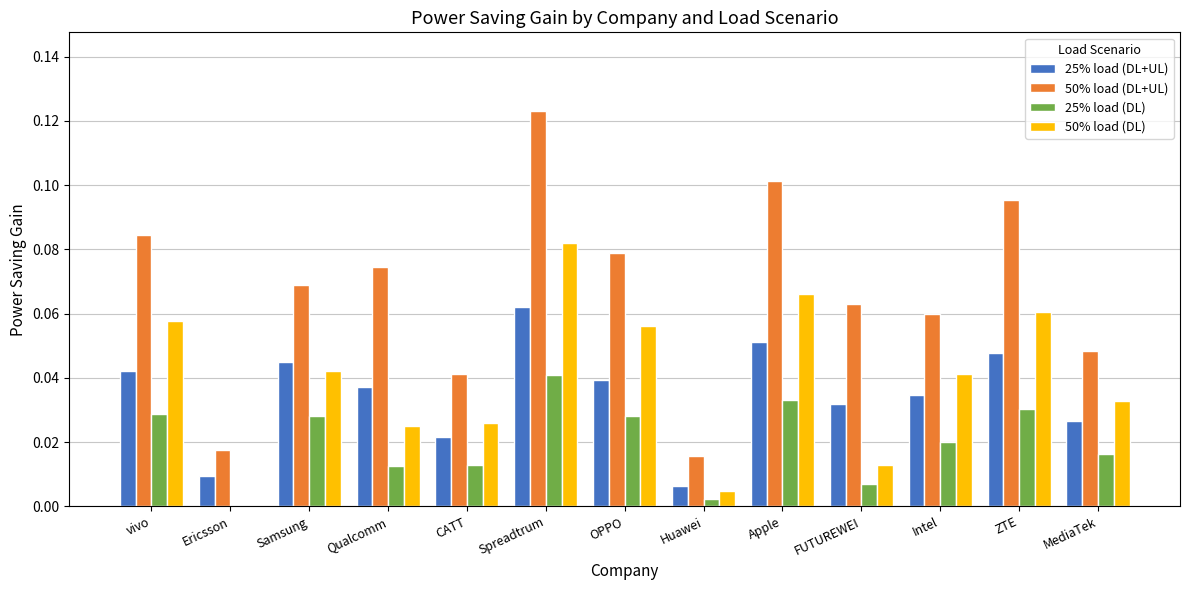

Which category has the highest value across all series?

Spreadtrum